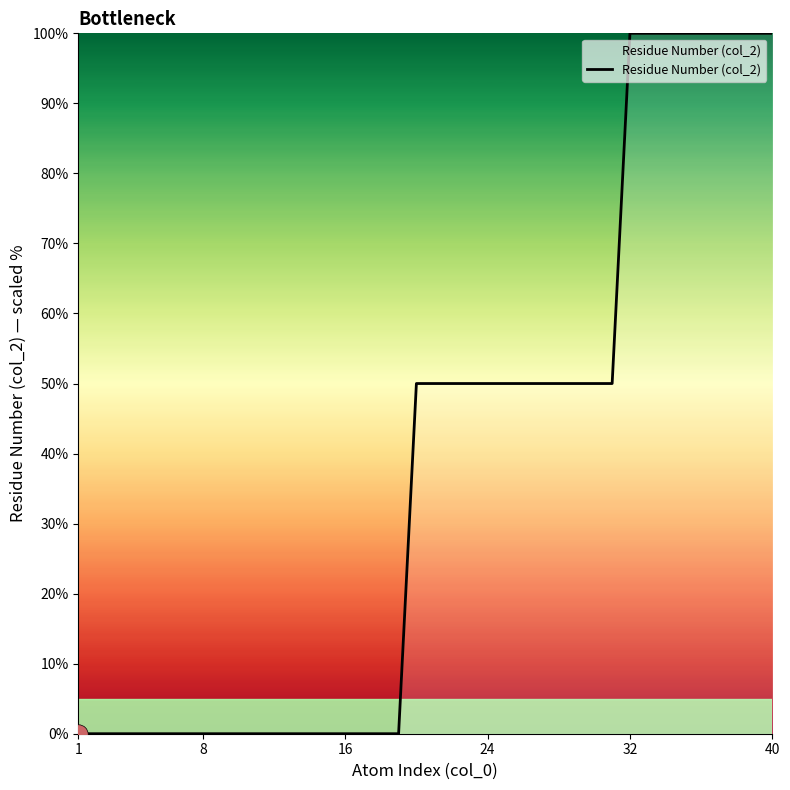

Is it true that the value at 40 is 100?

True